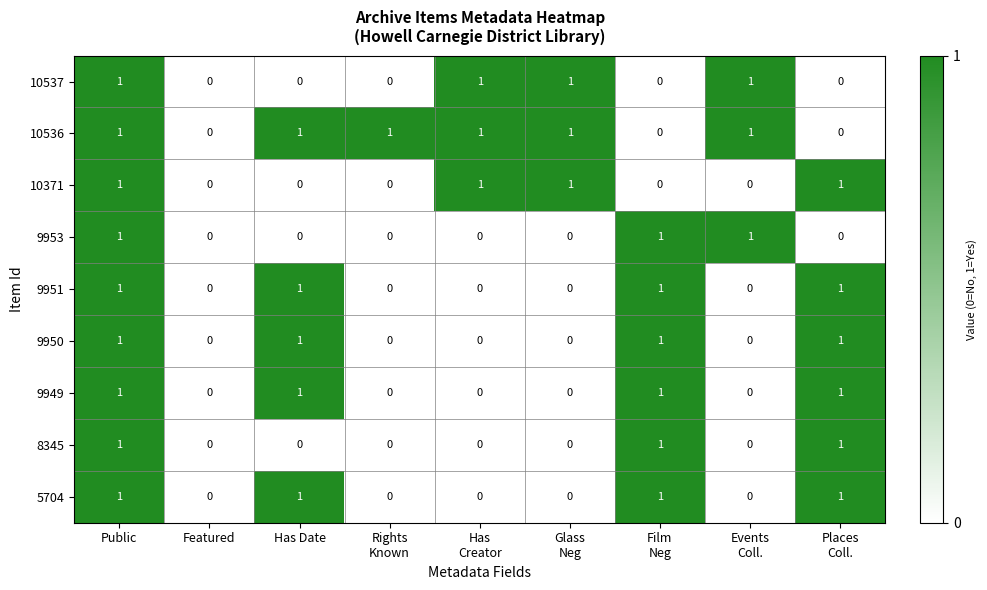

How many 9951 values are between 0 and 1?

9